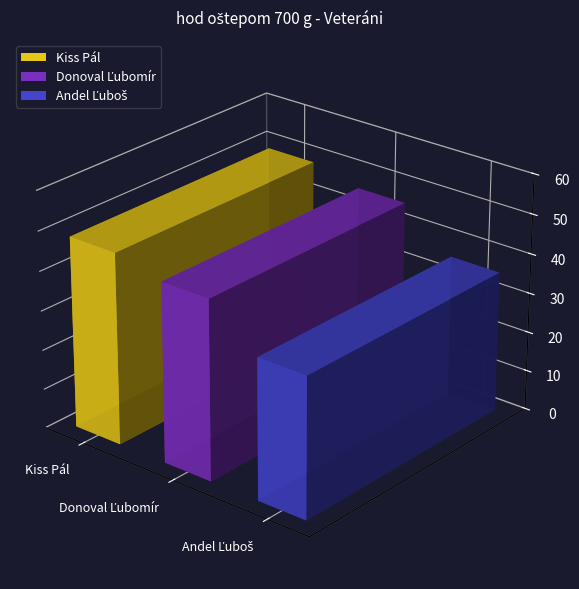

List the labels in order of value, largest first.

Kiss Pál, Donoval Ľubomír, Andel Ľuboš